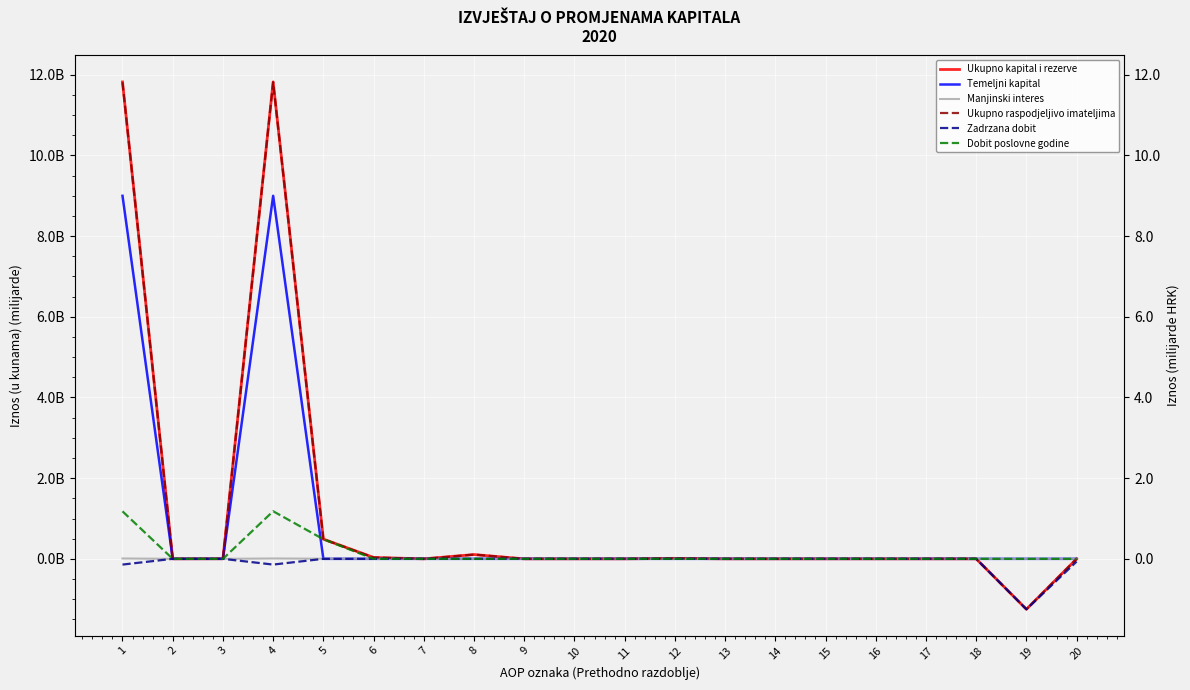

At how many categories does at least one series exceed 4?

2